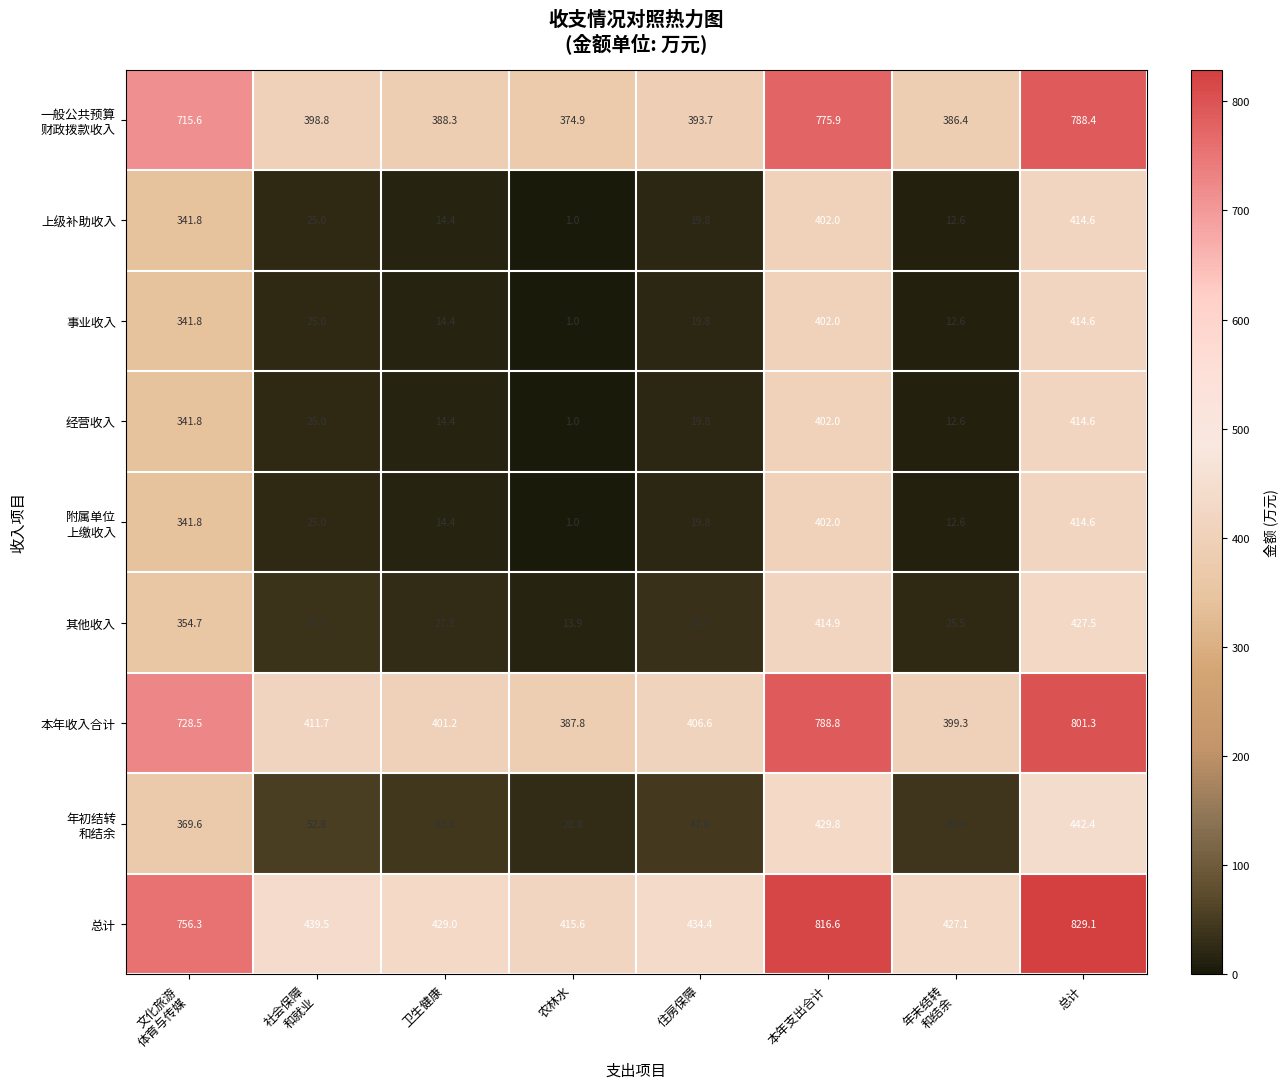

What is the spread (max minus min) of values at 住房保障?

414.6